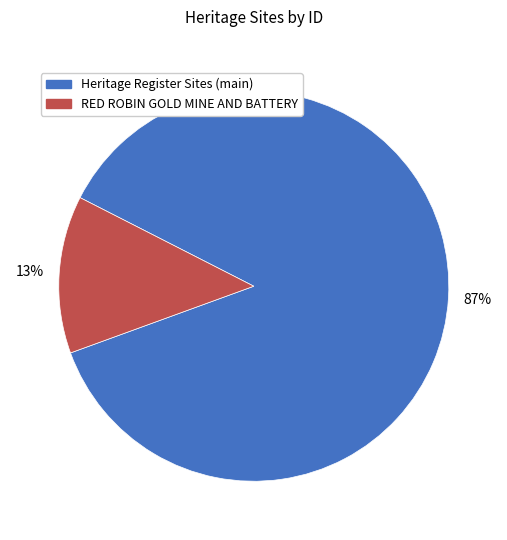

Is it true that RED ROBIN GOLD MINE AND BATTERY is 13% of the pie?

True